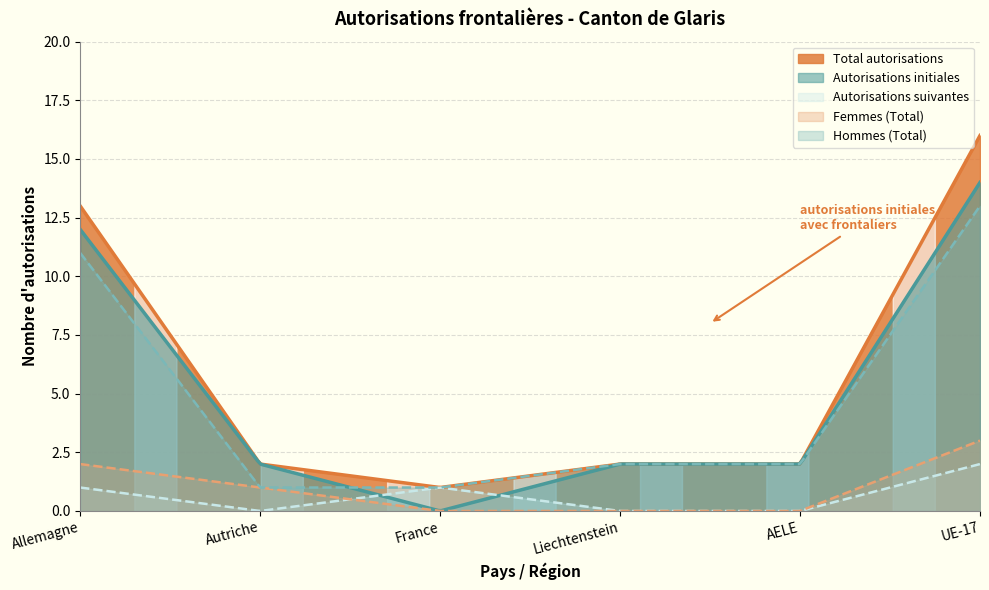

Reading left to right, list all the values displayed in this chart.

Total autorisations: Allemagne=13	Autriche=2	France=1	Liechtenstein=2	AELE=2	UE-17=16
Autorisations initiales: Allemagne=12	Autriche=2	France=0	Liechtenstein=2	AELE=2	UE-17=14
Autorisations suivantes: Allemagne=1	Autriche=0	France=1	Liechtenstein=0	AELE=0	UE-17=2
Femmes (Total): Allemagne=2	Autriche=1	France=0	Liechtenstein=0	AELE=0	UE-17=3
Hommes (Total): Allemagne=11	Autriche=1	France=1	Liechtenstein=2	AELE=2	UE-17=13